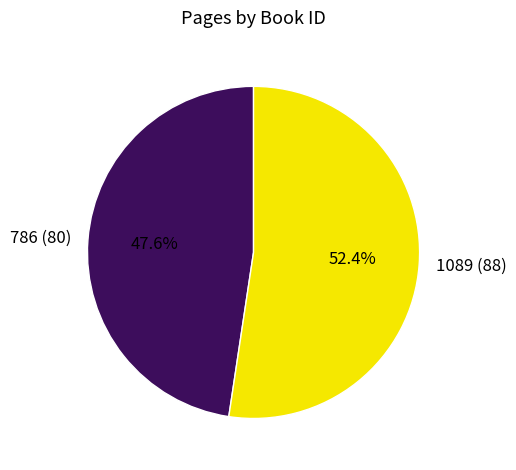

What percentage is the 786 slice, to the nearest percent?

48%